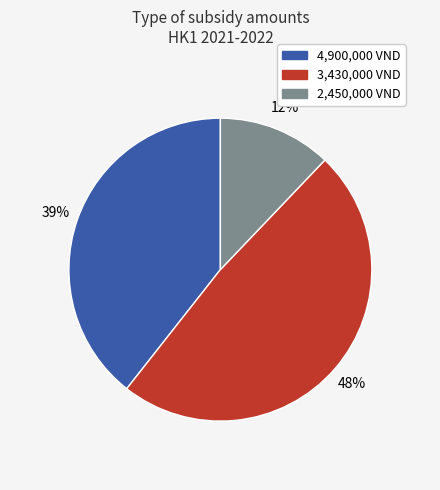

To the nearest percent, what portion does 3,430,000 VND represent?

48%